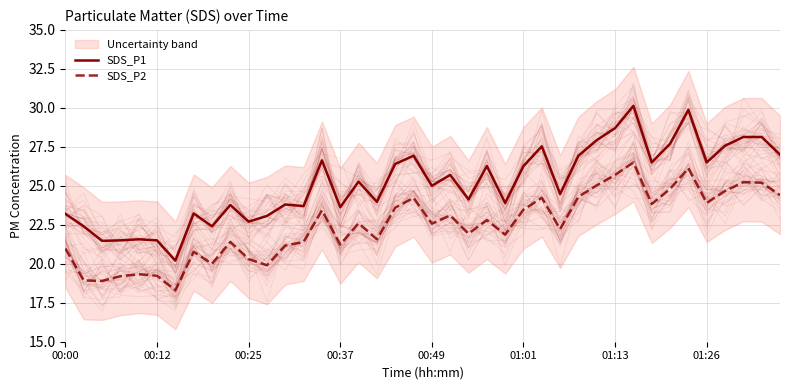

What are all the series names shown in the legend?

SDS_P1, SDS_P2